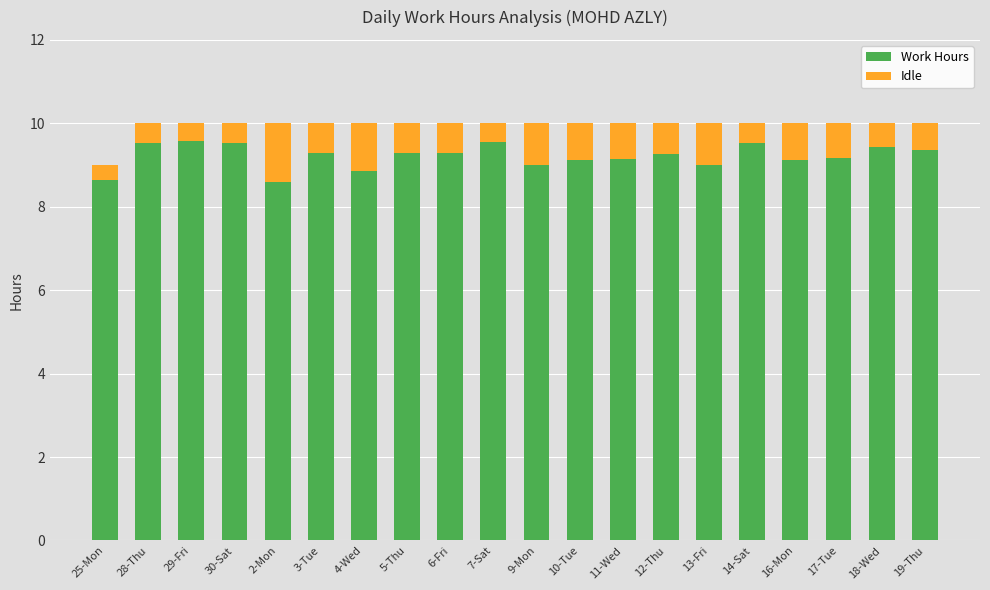

What is the difference between the maximum and minimum values in the Work Hours series?

1.0